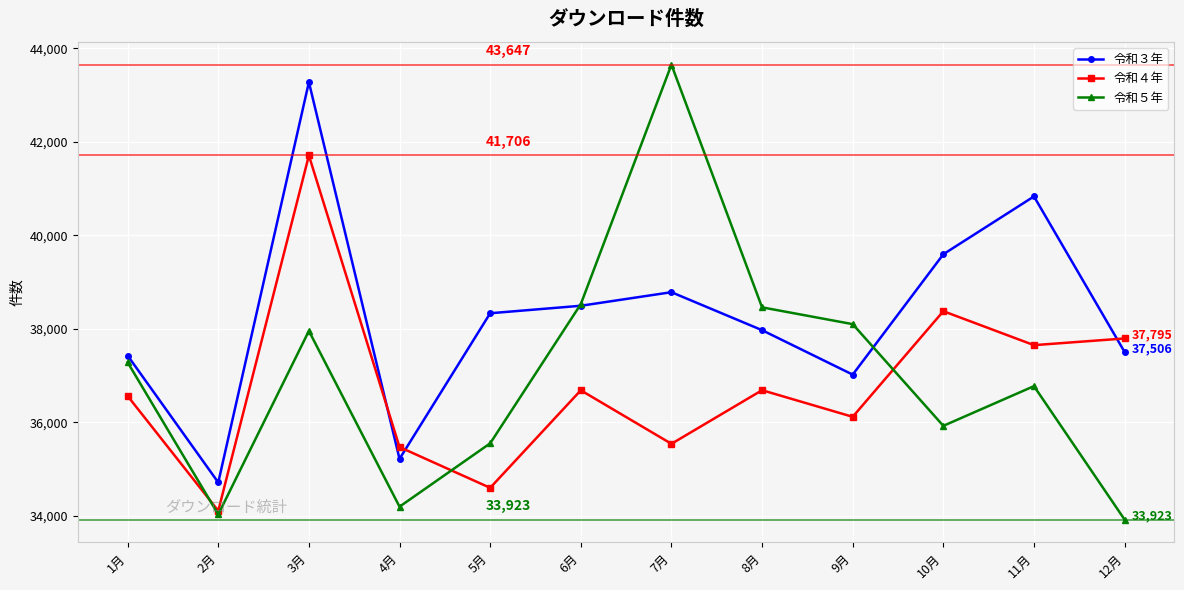

List the series in order of their peak value, lowest first.

令和４年, 令和３年, 令和５年